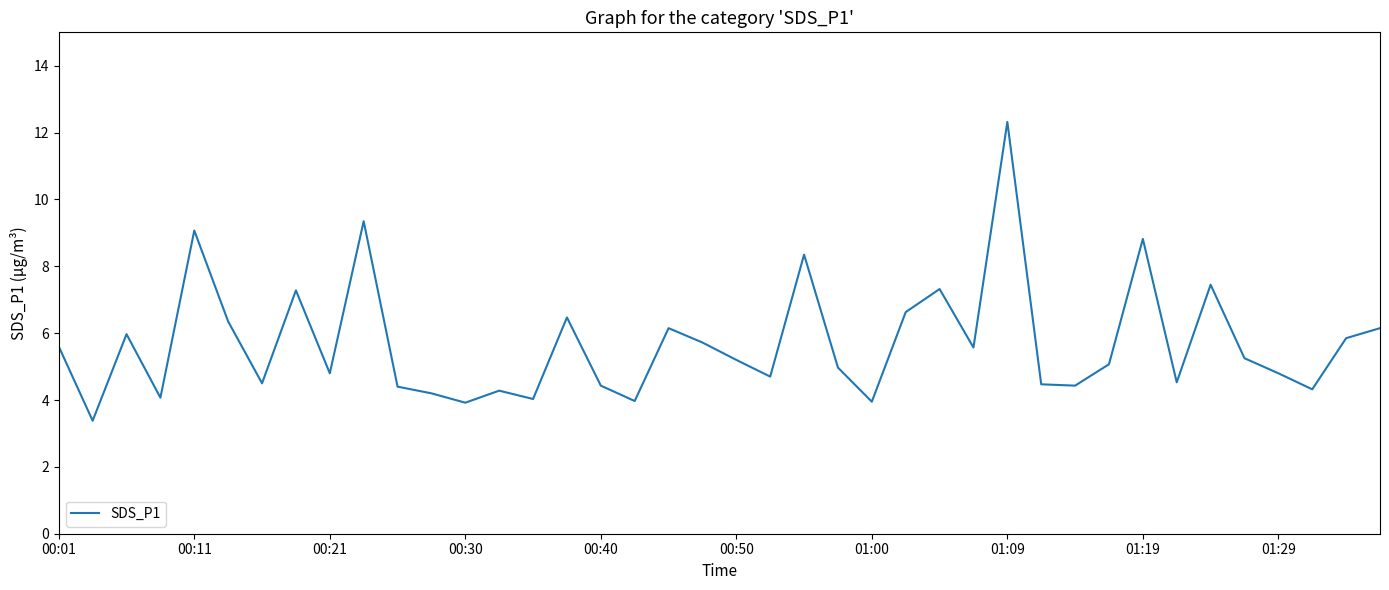

Is this an area chart (filled region under the line)?

No